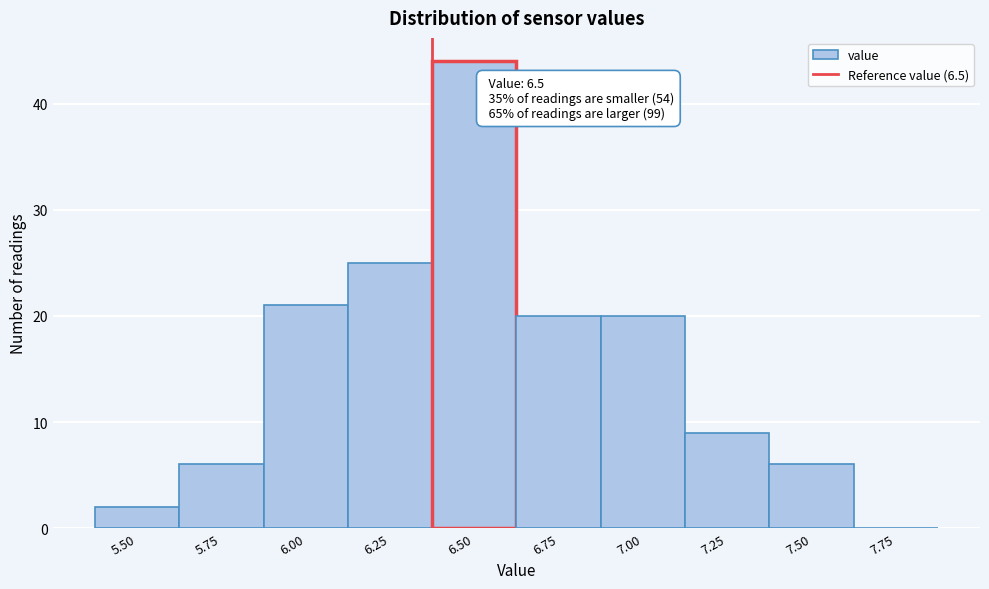

Reading left to right, extract all data points from this chart.

5.50=2	5.75=6	6.00=21	6.25=25	6.50=44	6.75=20	7.00=20	7.25=9	7.50=6	7.75=0